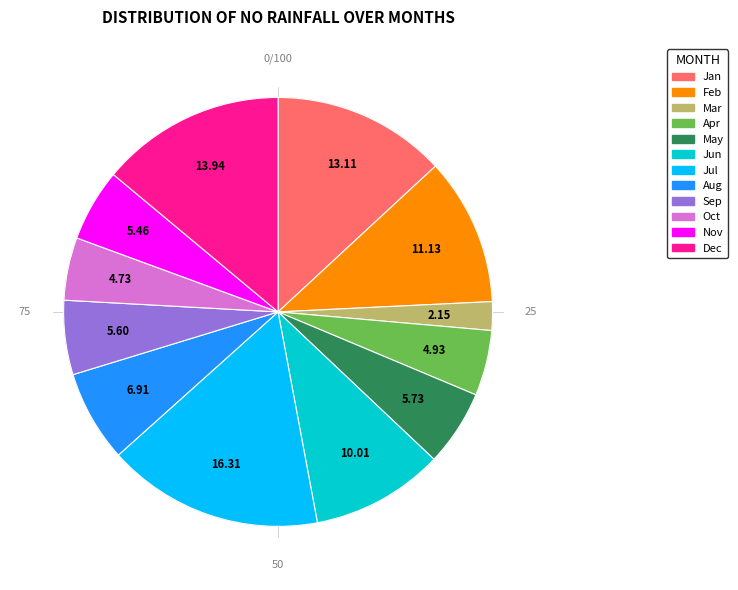

Do Feb and Sep together represent more than half of the pie?

No